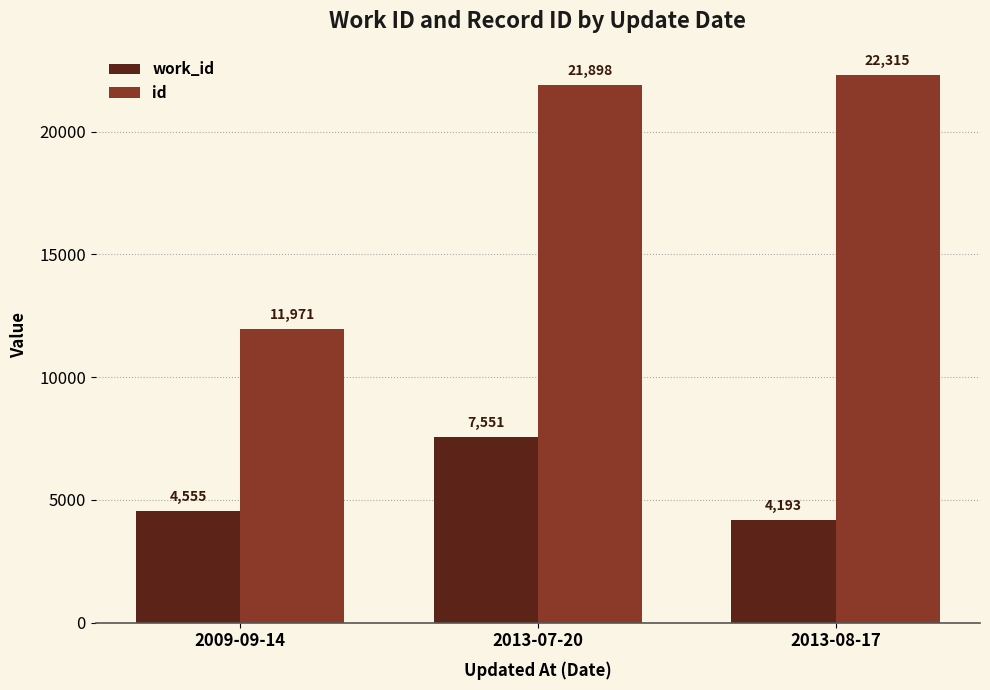

At how many categories does at least one series exceed 12977?

2